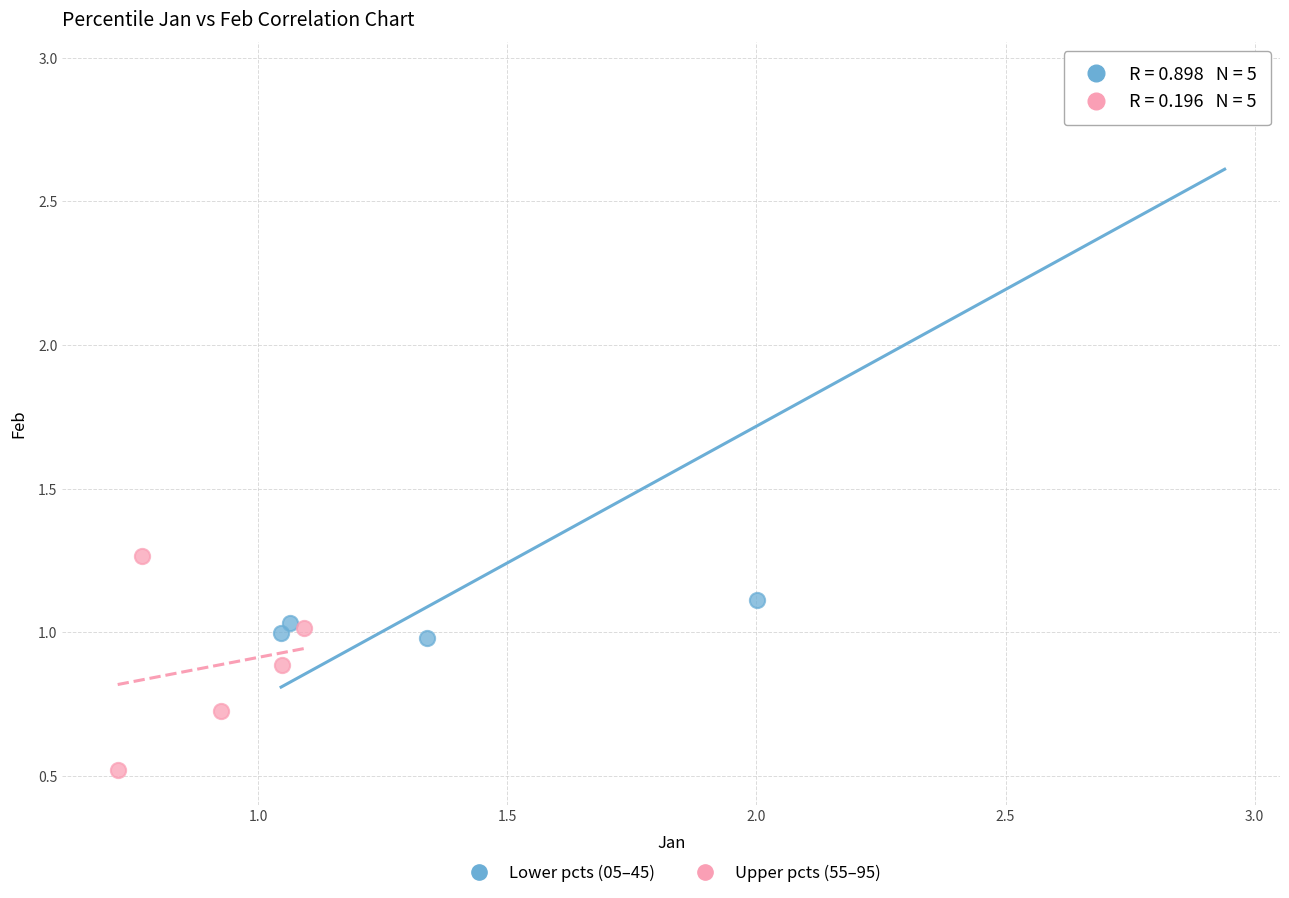

Which series has the widest spread of Y values?

Lower pcts (05–45)